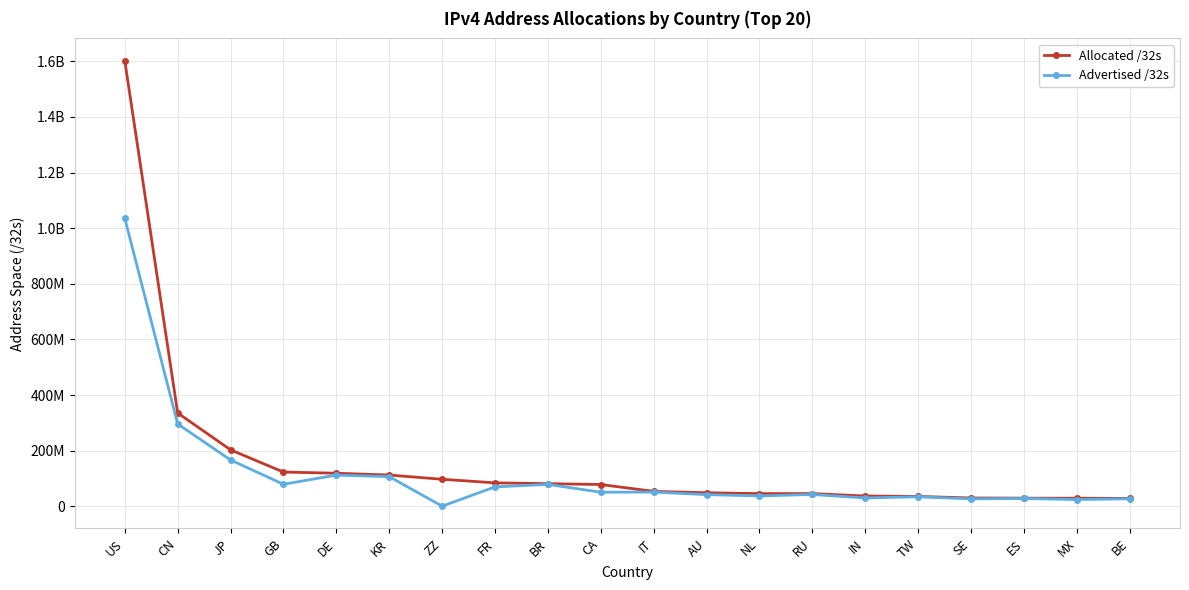

Which series has the largest total across all categories?

Allocated /32s